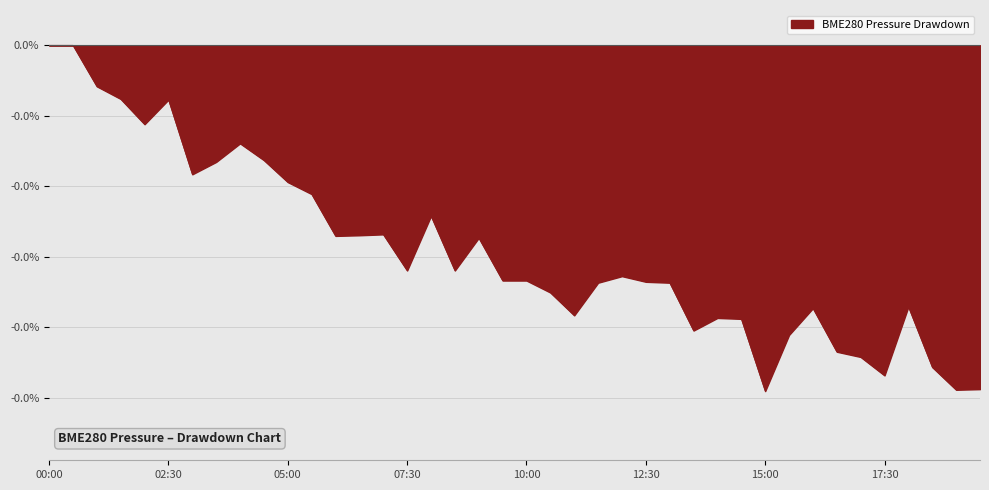

Does the chart display data point markers on the line(s)?

No